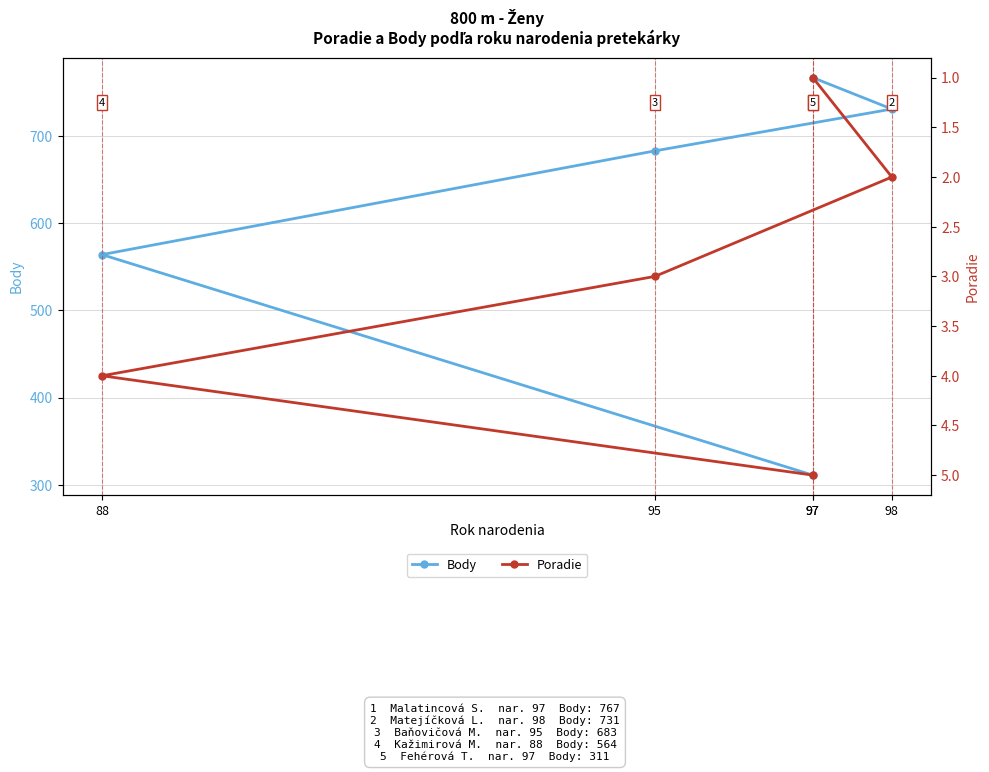

True or false: Poradie has more than 2 points higher than both neighbors.

False